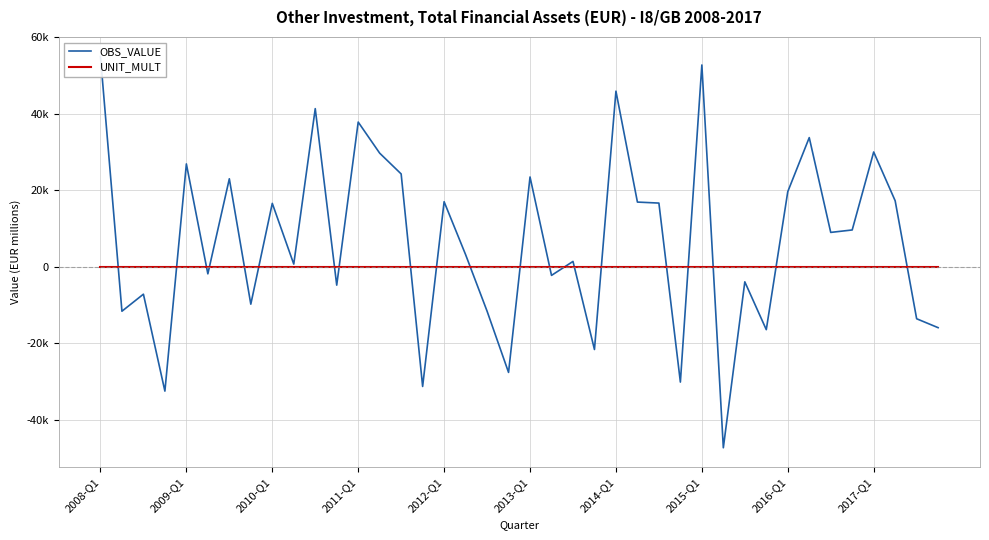

What are all the series names shown in the legend?

OBS_VALUE, UNIT_MULT